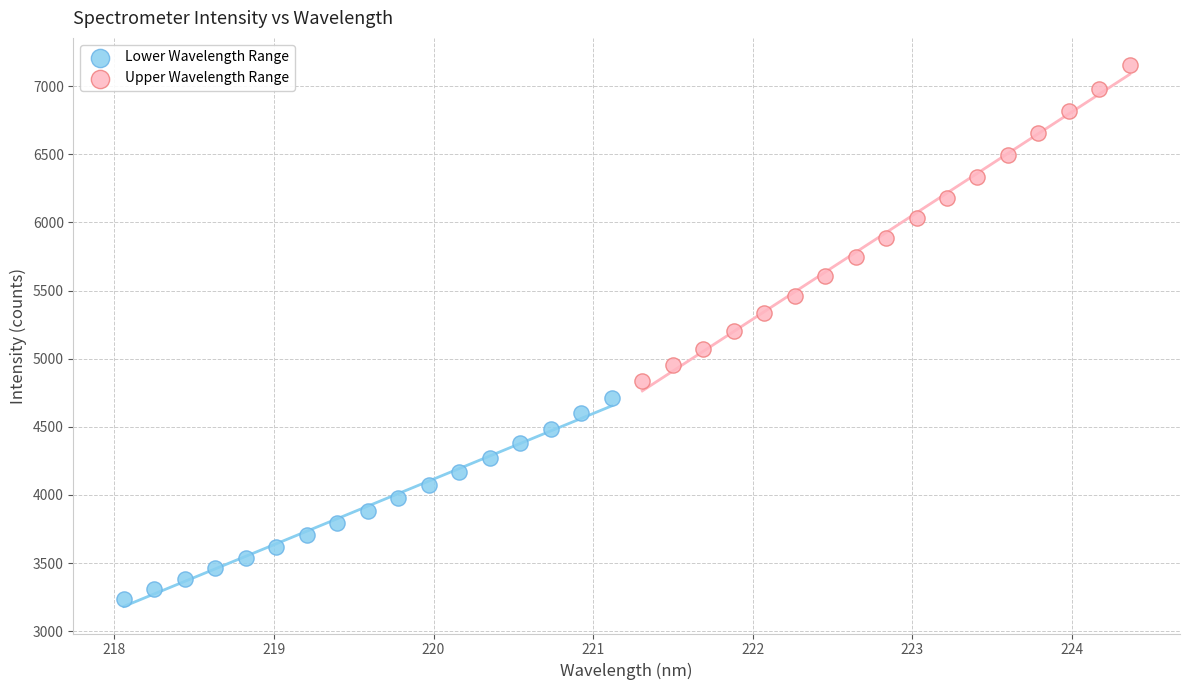

Which series contains the highest Y value?

Upper Wavelength Range